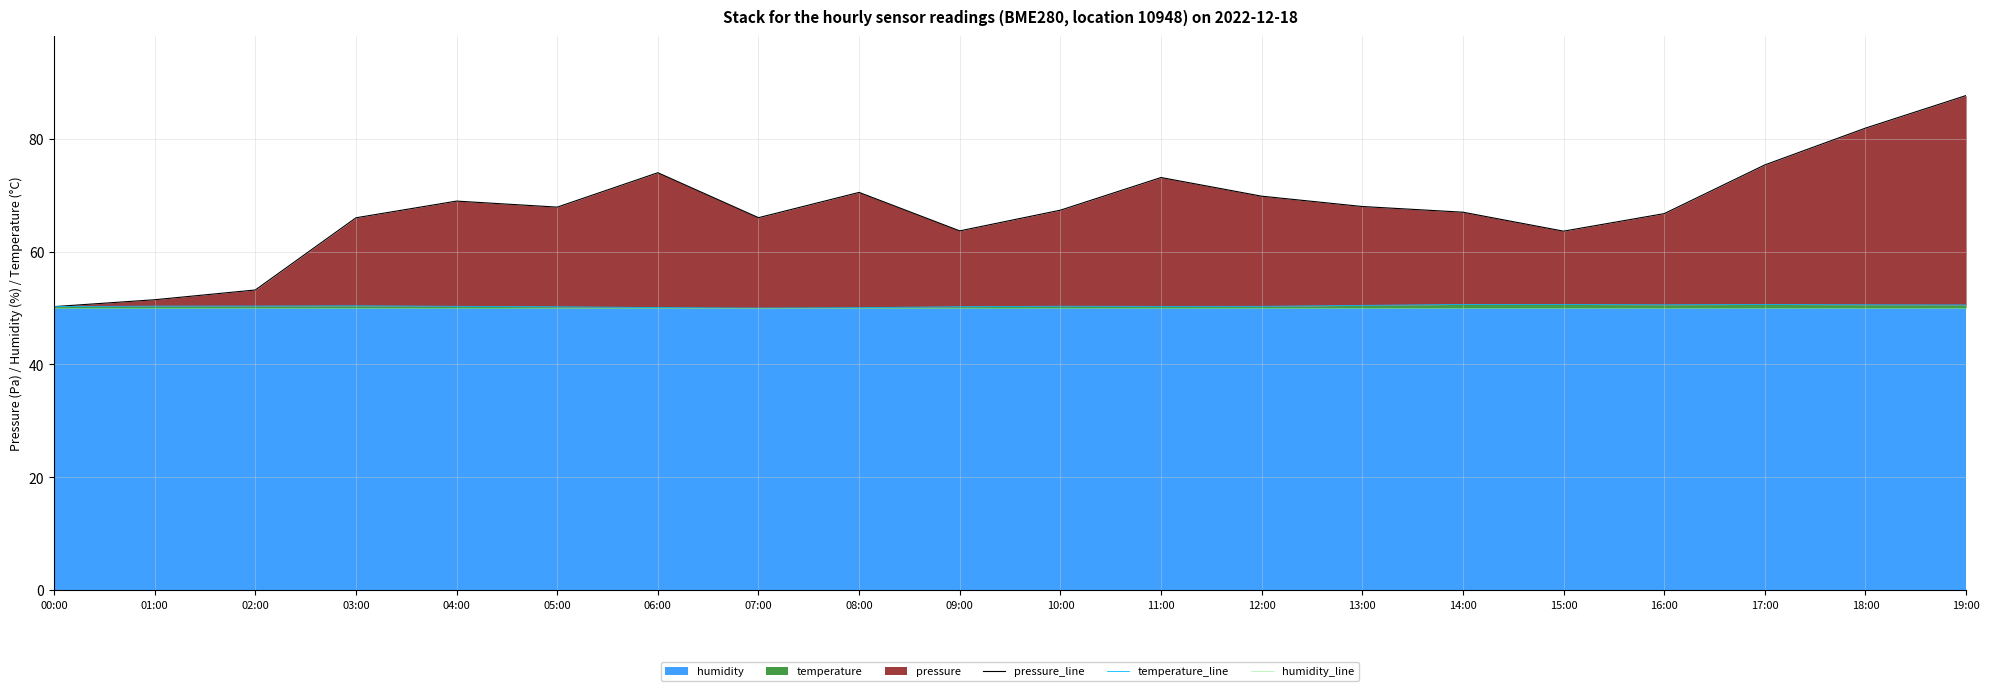

How many lines are shown in the chart?

3